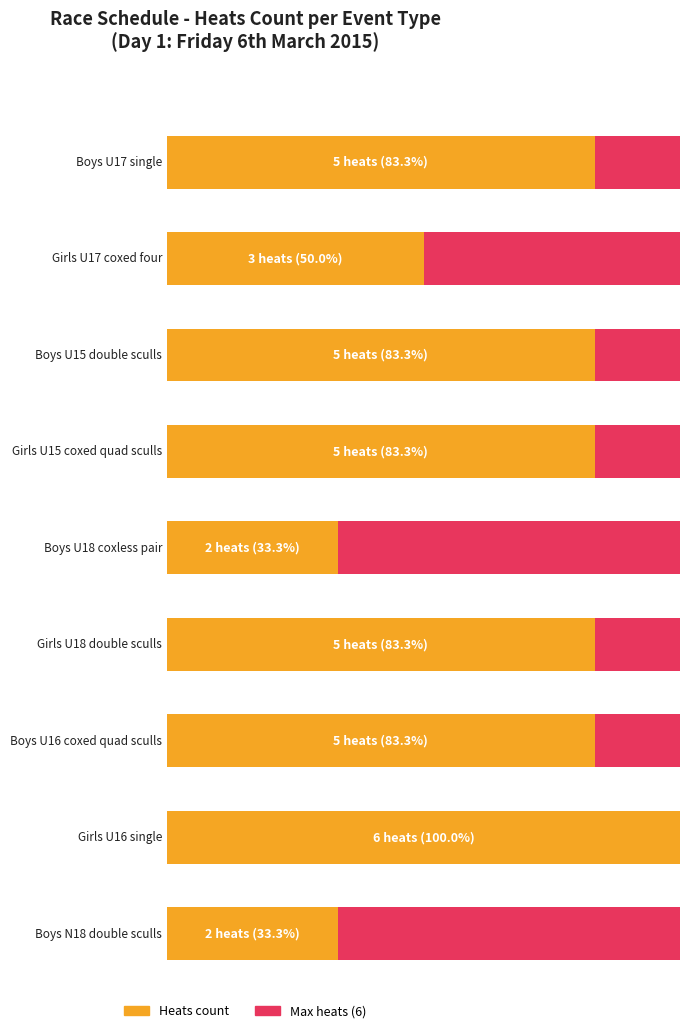

How many data points in division are less than 5?

3